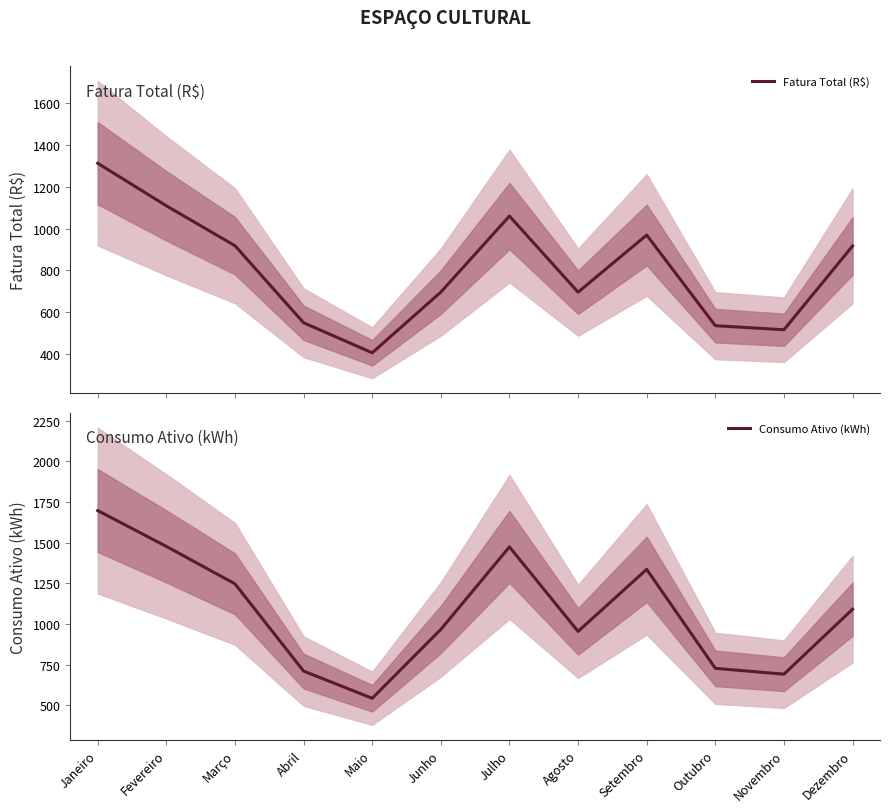

At which category does Consumo Ativo (kWh) reach its first local peak?

Julho